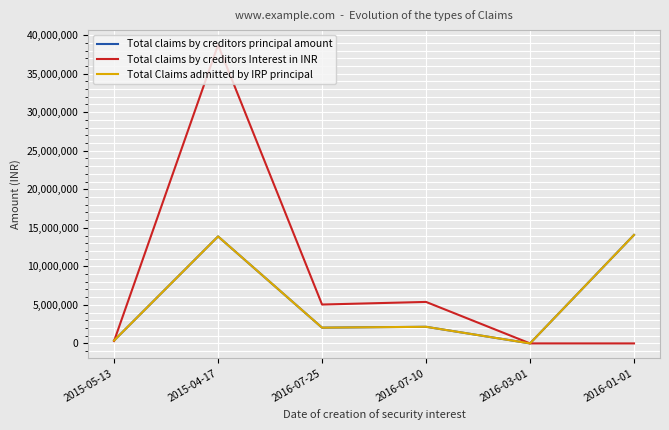

At which category is the sum across all series the highest?

2015-04-17